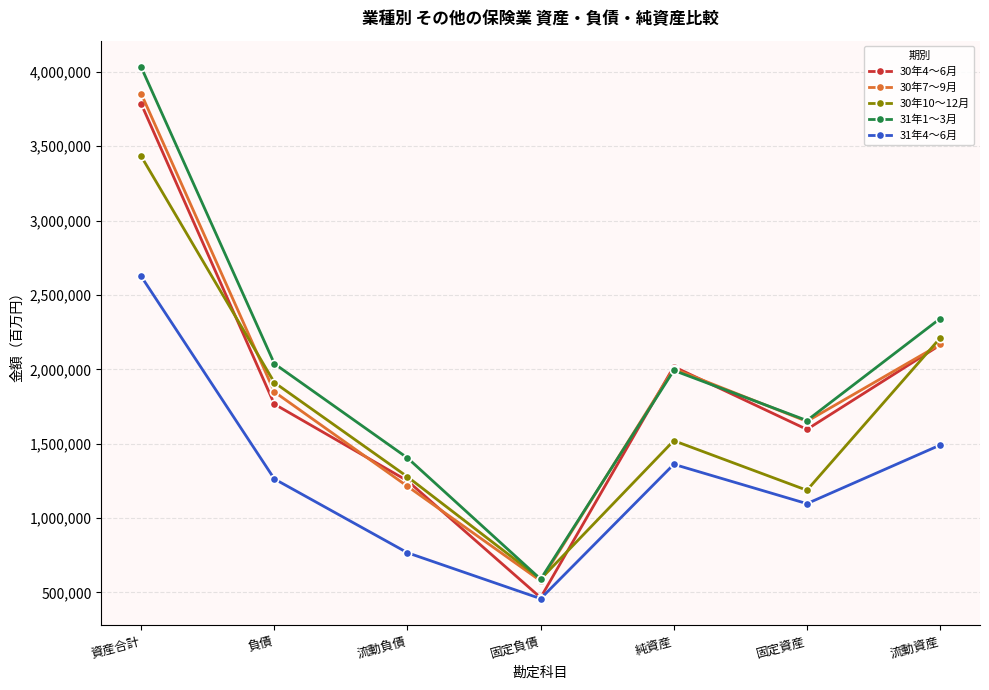

Reading left to right, list all the values displayed in this chart.

30年4～6月: 資産合計=3783760	負債=1766029	流動負債=1250425	固定負債=465282	純資産=2017731	固定資産=1595953	流動資産=2162967
30年7～9月: 資産合計=3852005	負債=1848217	流動負債=1213480	固定負債=577843	純資産=2003788	固定資産=1649934	流動資産=2167015
30年10～12月: 資産合計=3431242	負債=1910975	流動負債=1277403	固定負債=589683	純資産=1520267	固定資産=1187013	流動資産=2209153
31年1～3月: 資産合計=4030141	負債=2037688	流動負債=1404103	固定負債=589519	純資産=1992453	固定資産=1655690	流動資産=2340572
31年4～6月: 資産合計=2624547	負債=1263023	流動負債=766871	固定負債=458521	純資産=1361524	固定資産=1097060	流動資産=1490551